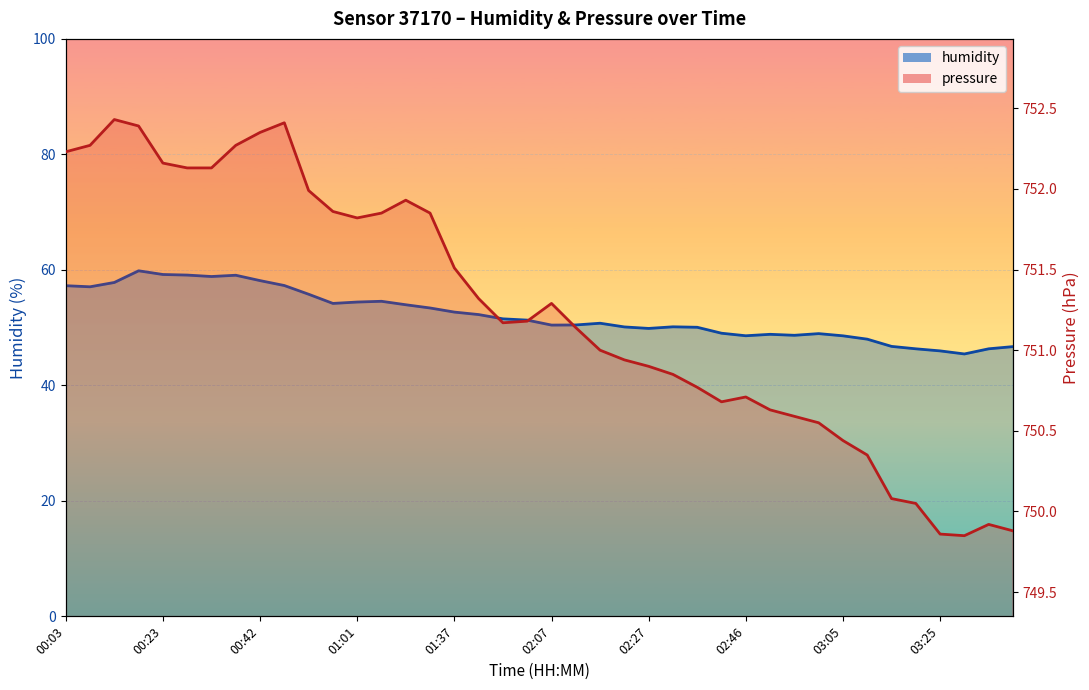

What is the difference between the highest and lowest values at 00:28?

693.0